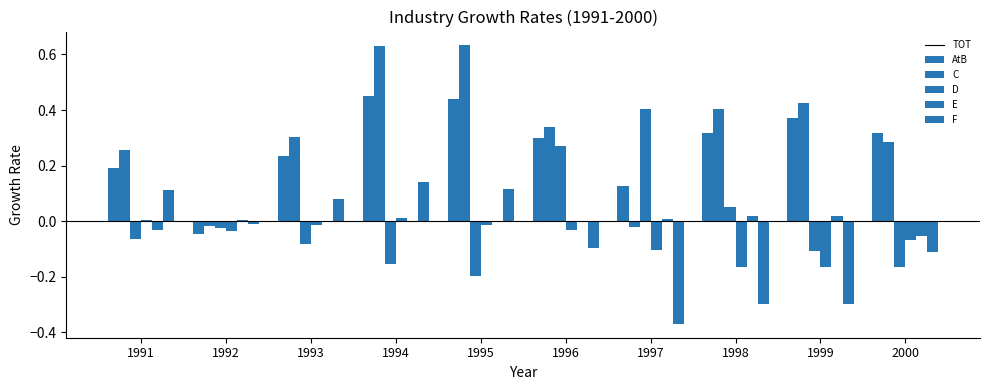

How many data points does each series have?

10